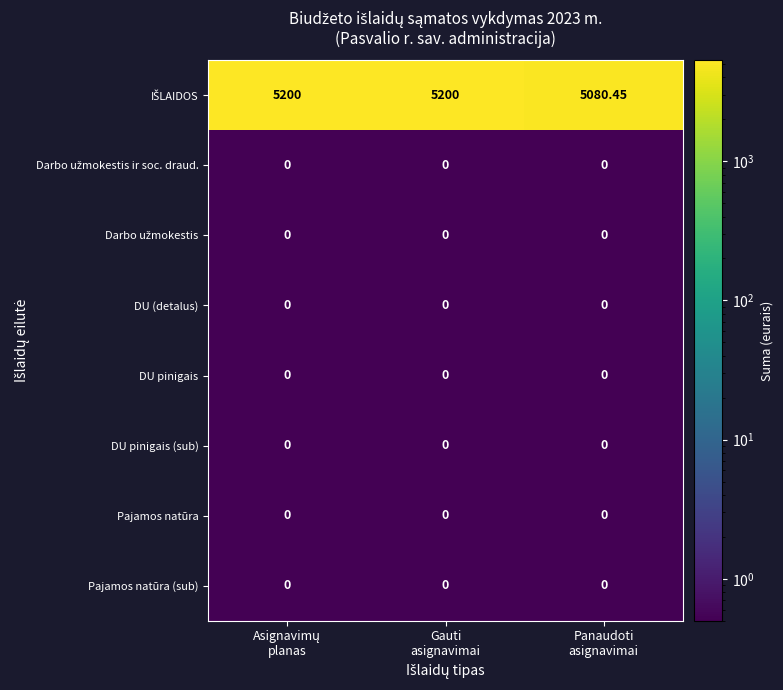

Count the number of data series in this chart.

8